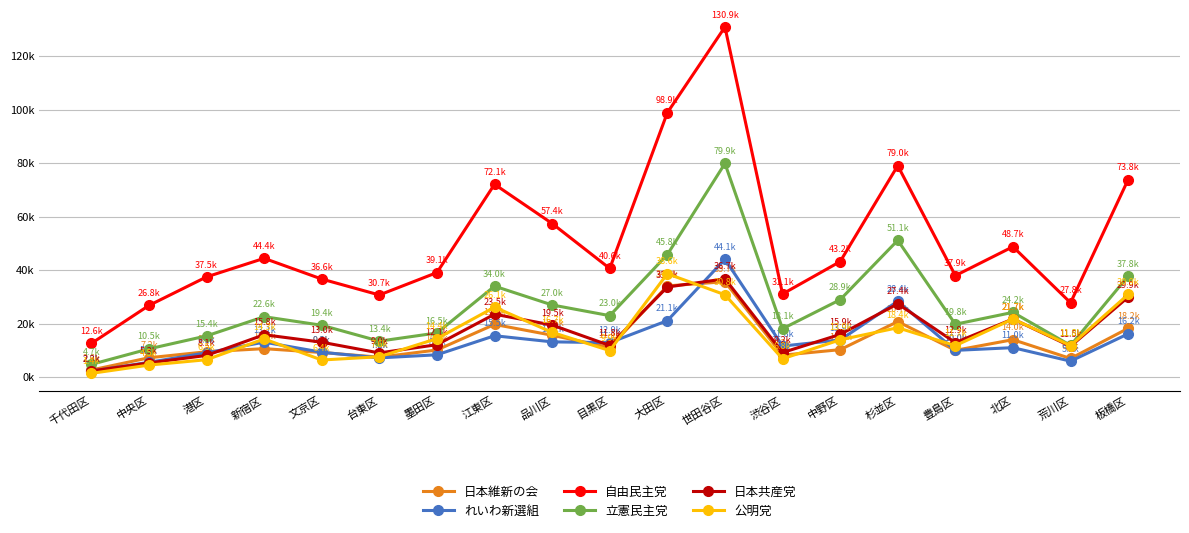

At which label does 立憲民主党 first exceed 22575?

新宿区